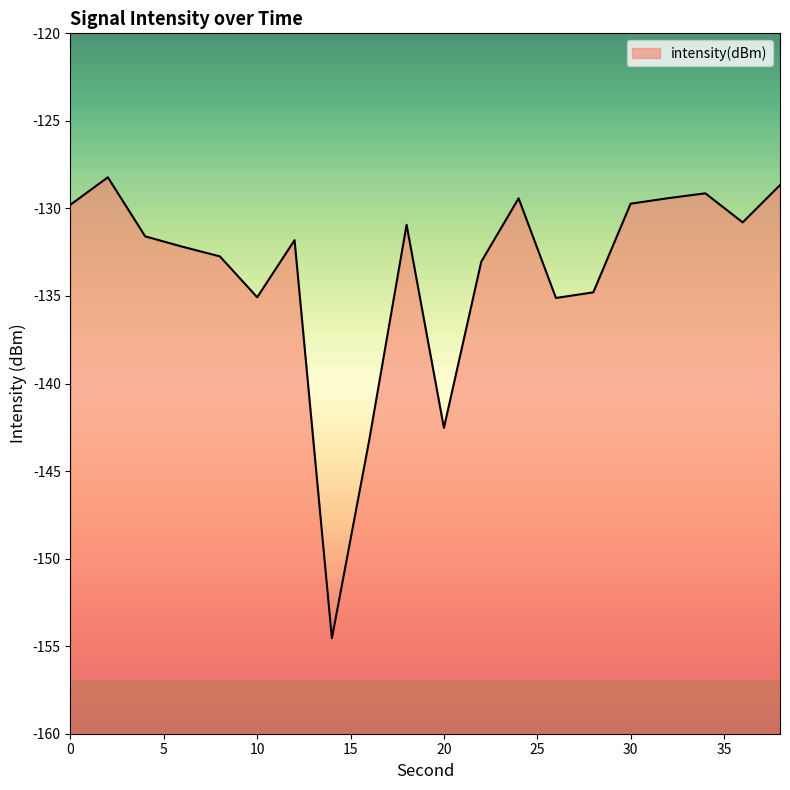

What is the value of the 2nd point from the left?

-128.2